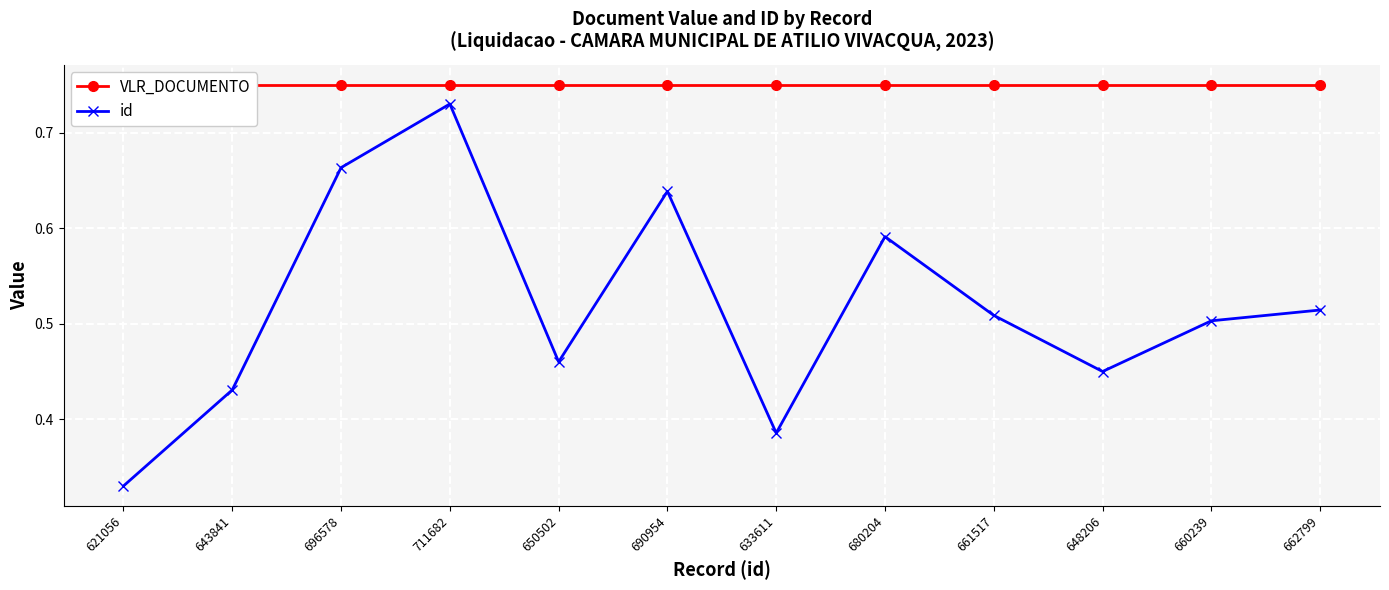

Rank the series by their maximum value, from highest to lowest.

VLR_DOCUMENTO, id